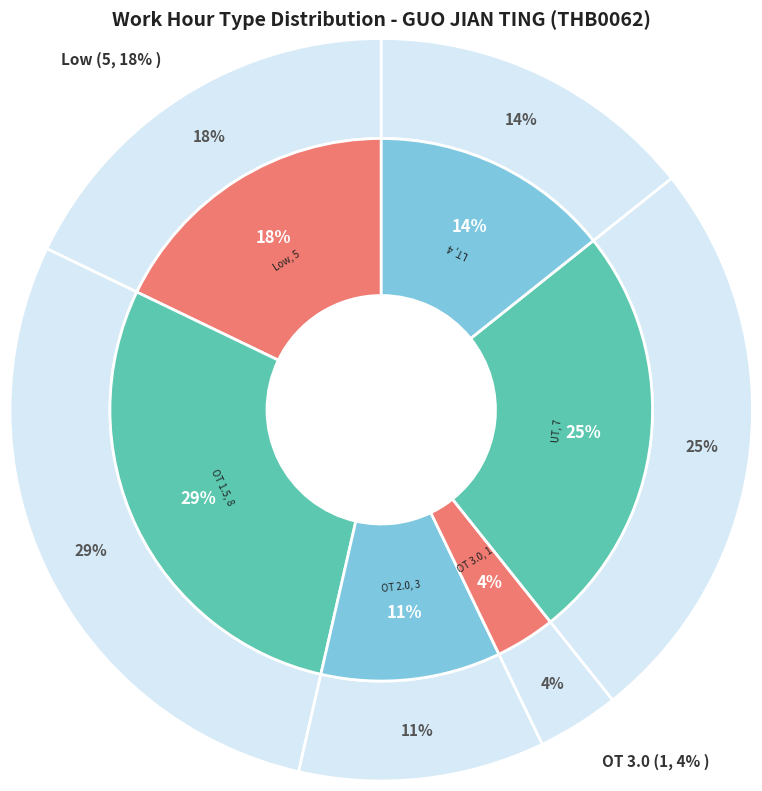

To the nearest percent, what portion does Low represent?

18%